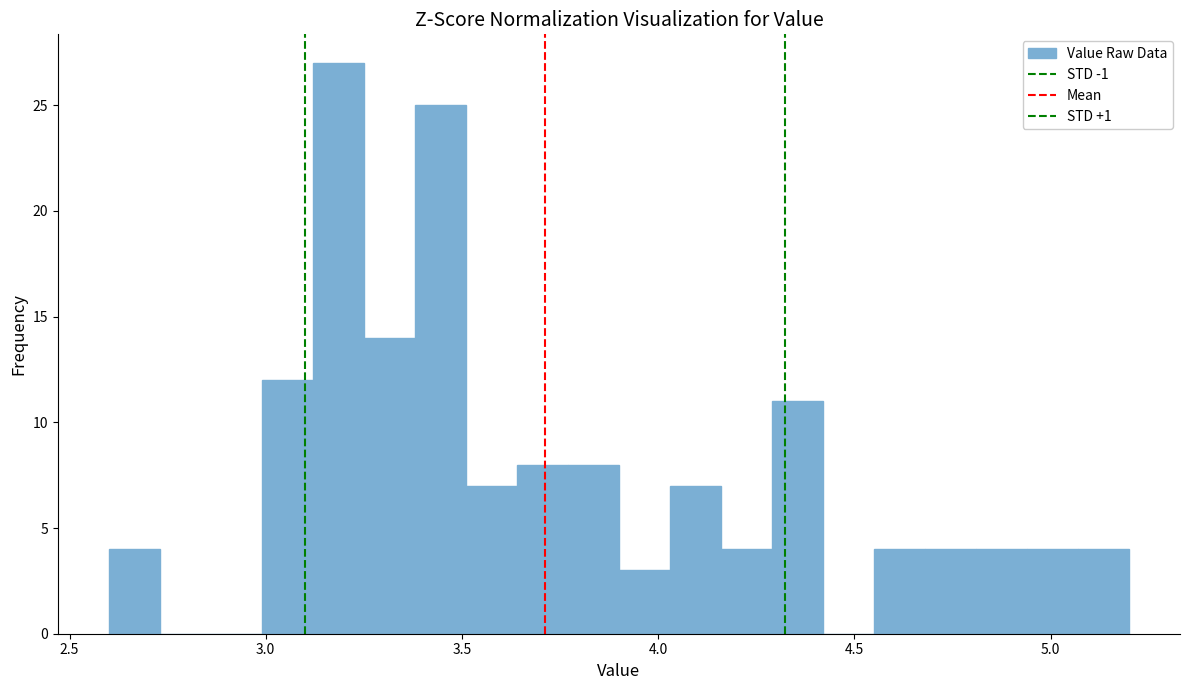

Around what value on the x-axis is the tallest bar? Give the approximate position of its centre, as read against the axis.

3.20